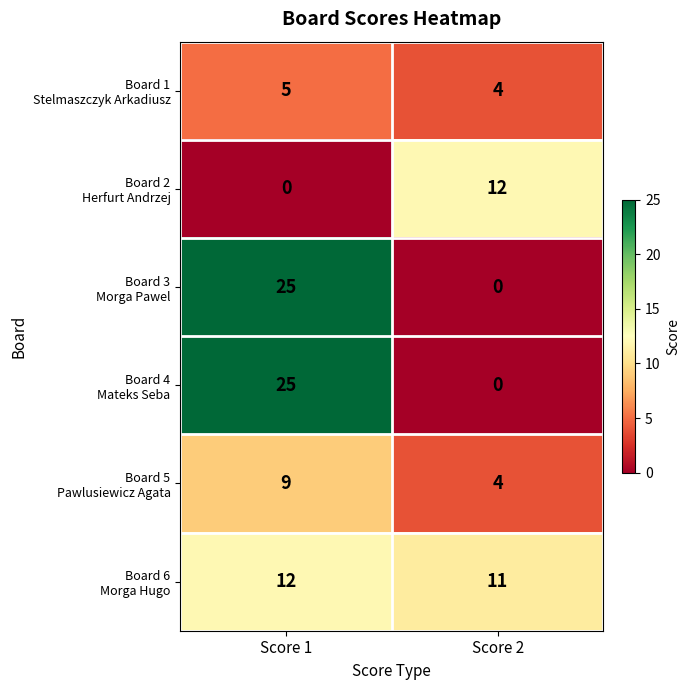

At which category is the sum across all series the highest?

Score 1